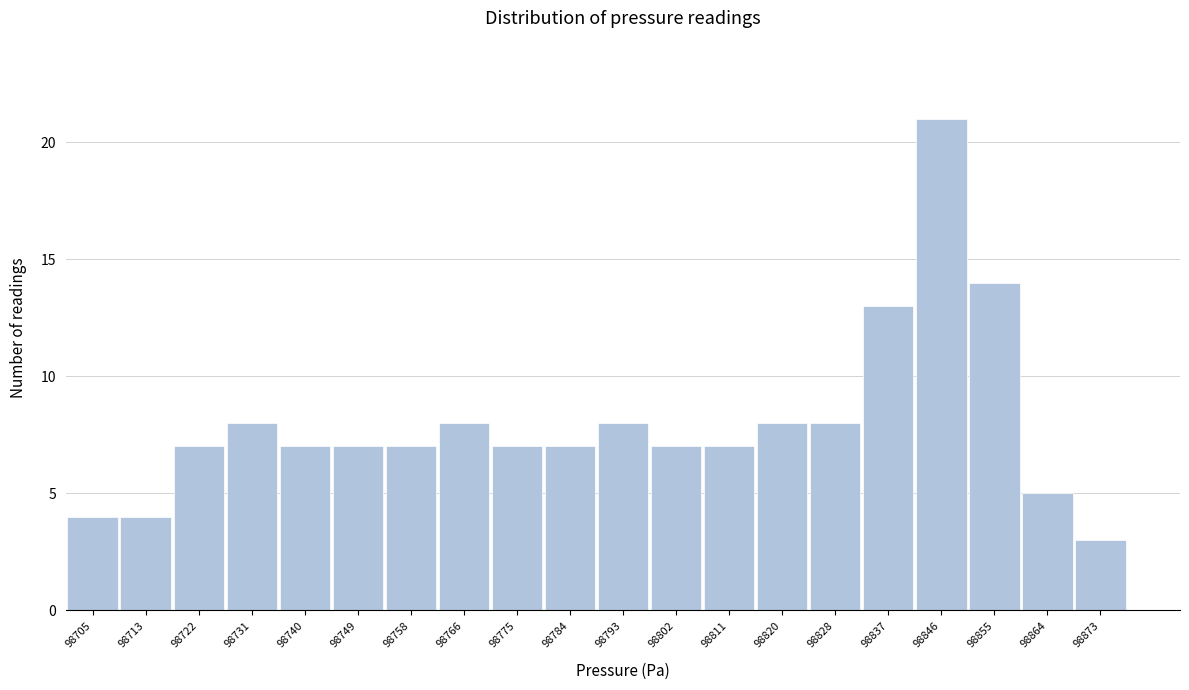

Reading right to left, extract all data points from this chart.

98873=3	98864=5	98855=14	98846=21	98837=13	98828=8	98820=8	98811=7	98802=7	98793=8	98784=7	98775=7	98766=8	98758=7	98749=7	98740=7	98731=8	98722=7	98713=4	98705=4